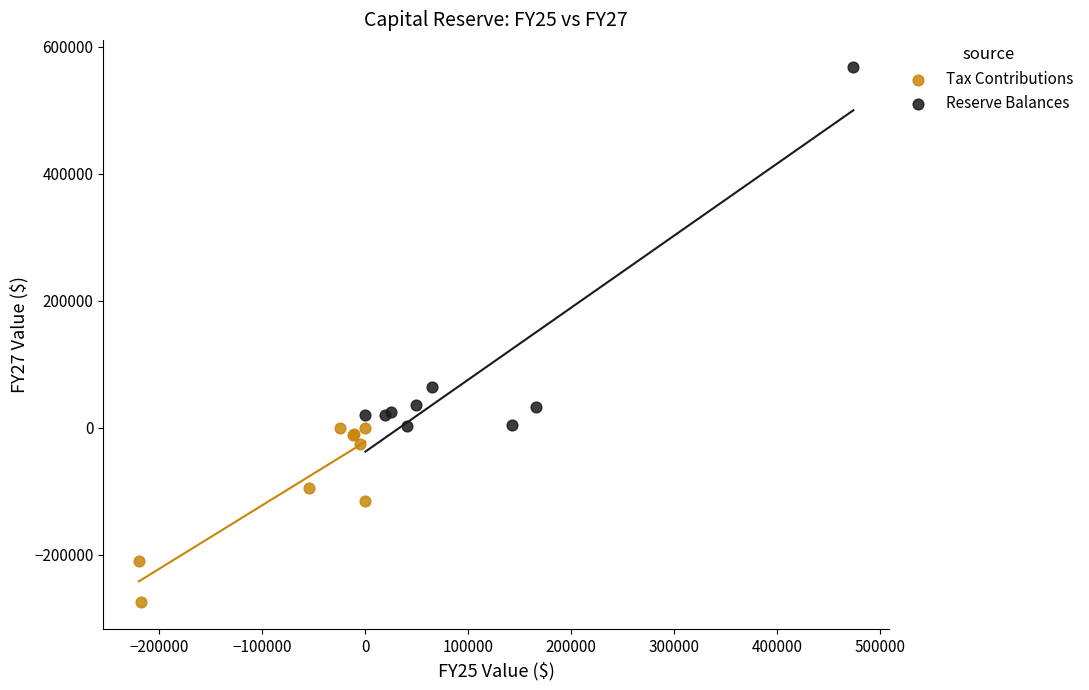

Which series contains the lowest Y value?

Tax Contributions